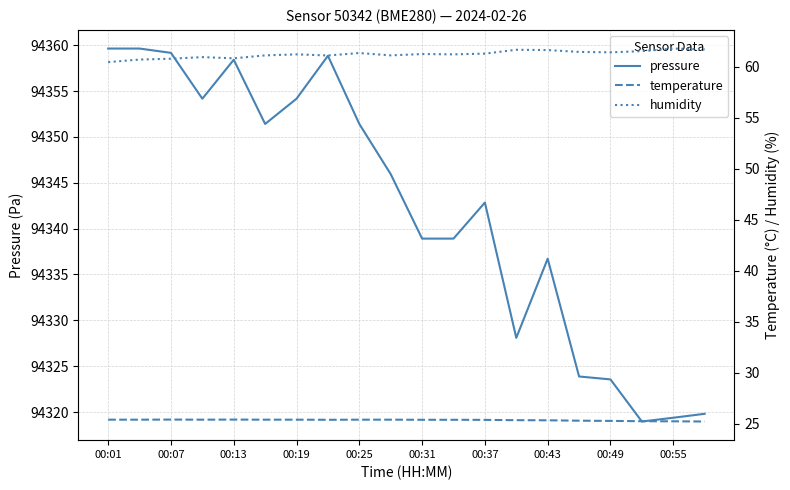

Which series has the widest spread of values?

pressure